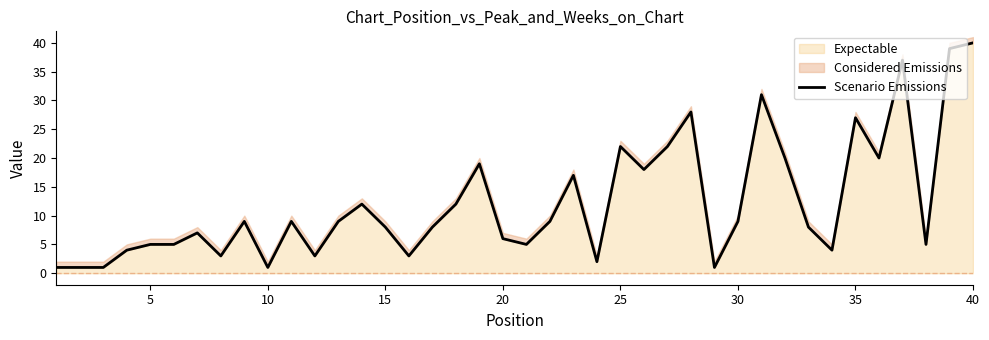

The value of Expectable at 15 is 11. True or false?

False